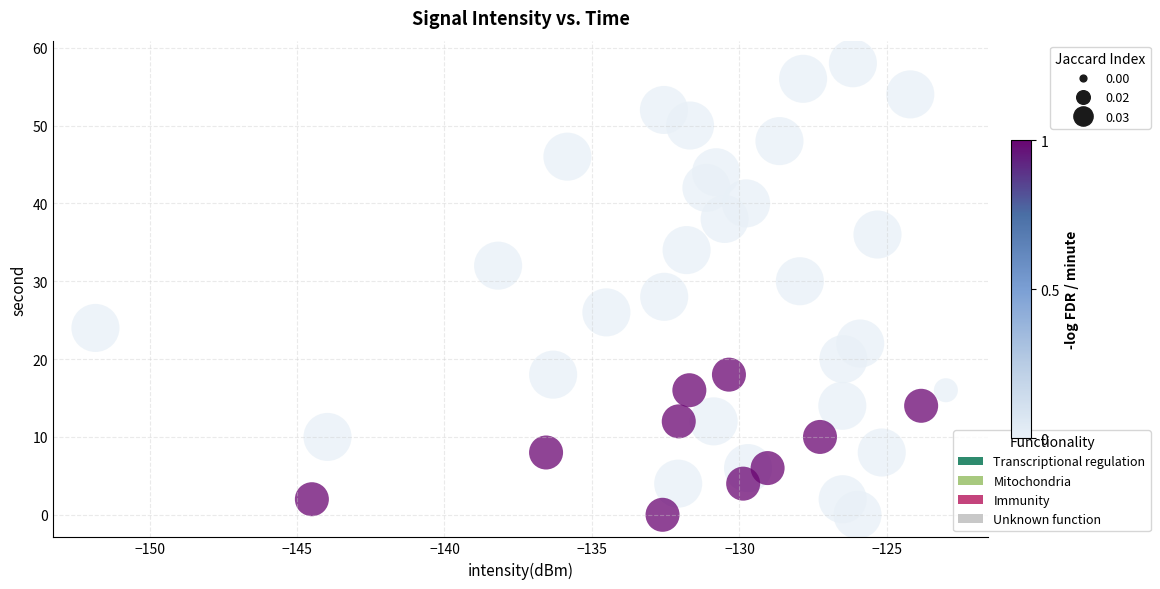

What is the range of Y values (max minus min)?

58